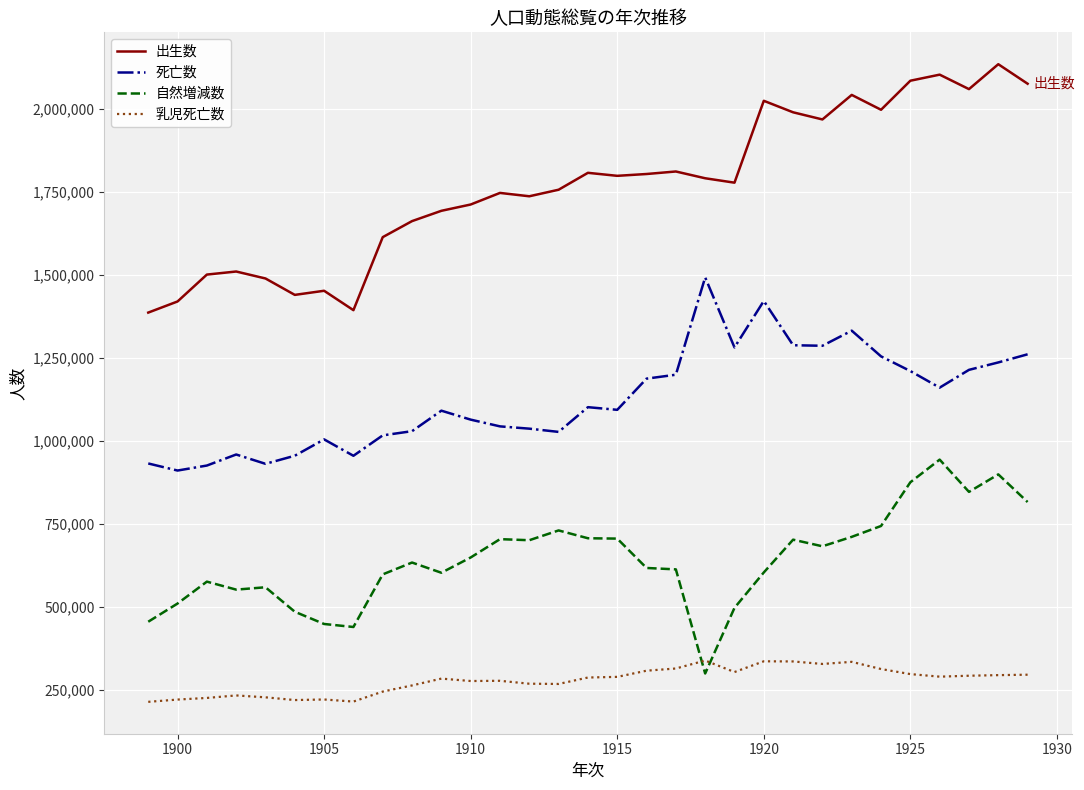

Rank the series by their average value, from highest to lowest.

出生数, 死亡数, 自然増減数, 乳児死亡数